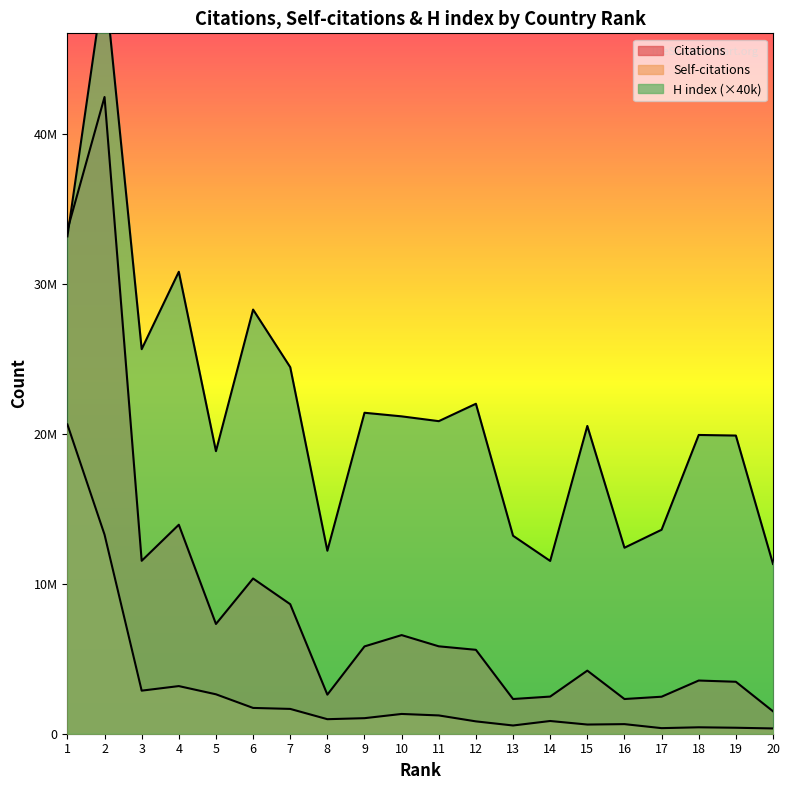

True or false: Self-citations and H index cross at least once.

False